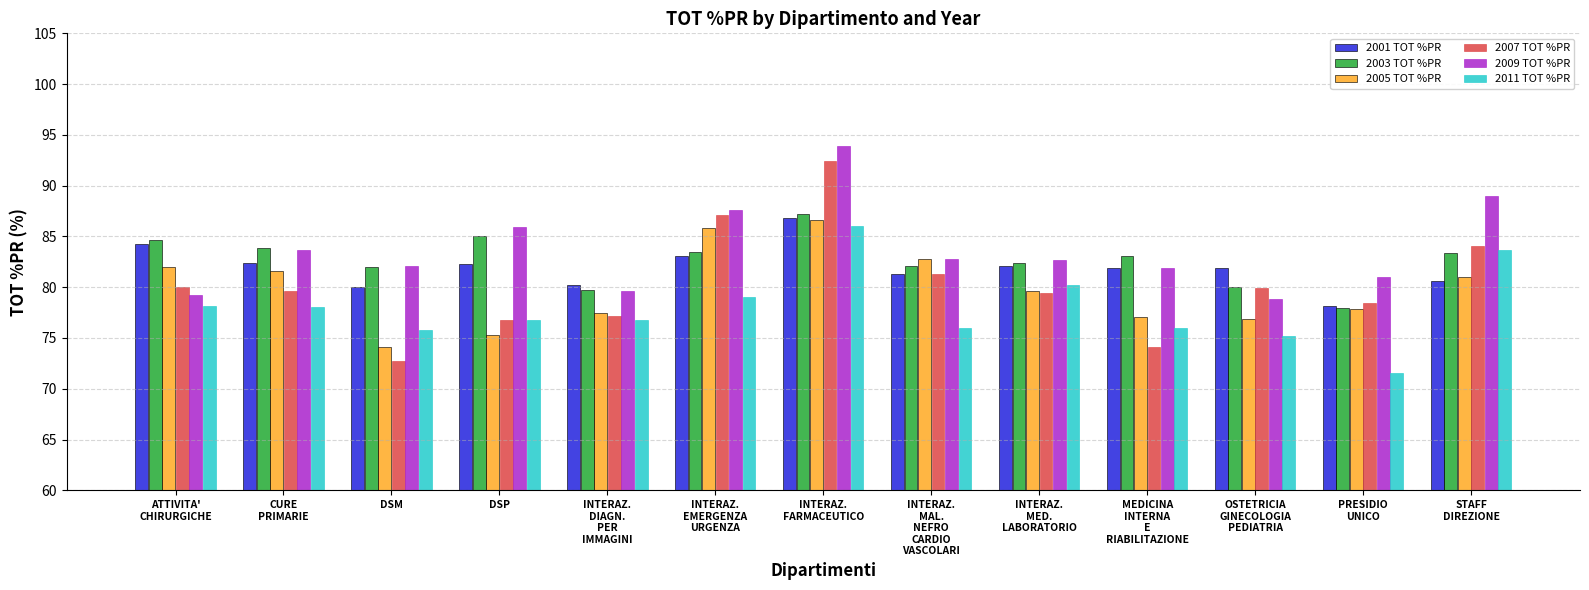

What is the difference between the maximum and second lowest values in the 2009 TOT %PR series?

14.7